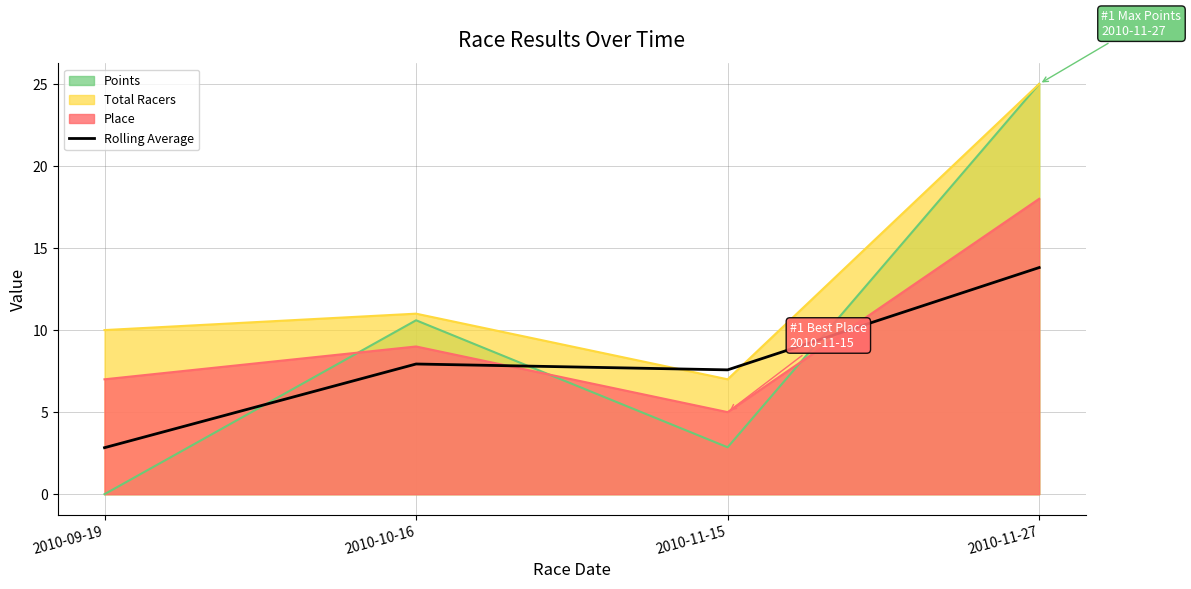

Rank the categories by value from highest to lowest.

2010-11-27, 2010-10-16, 2010-11-15, 2010-09-19